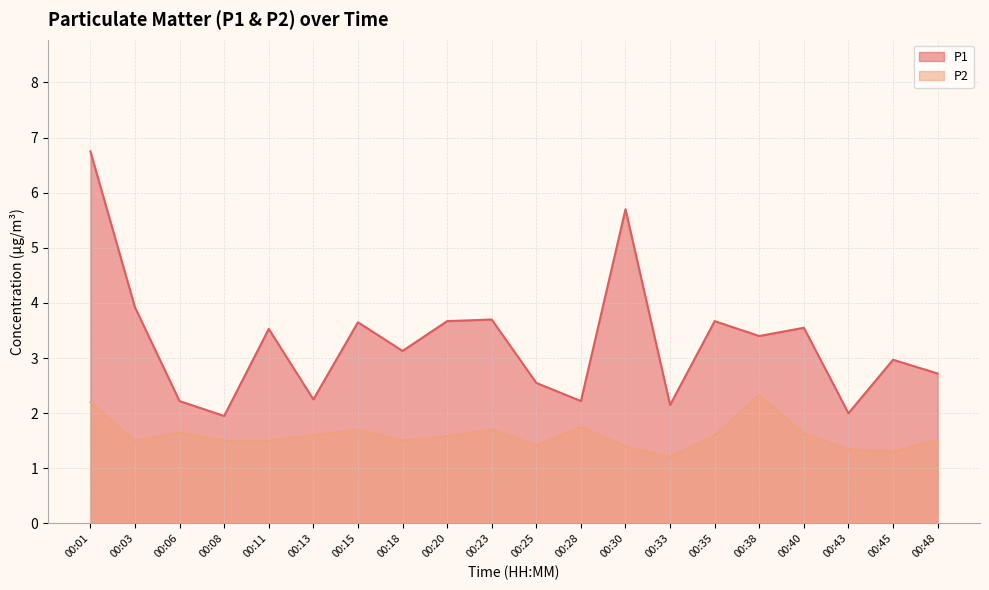

Between 00:25 and 00:45, which series saw the biggest shift?

P1